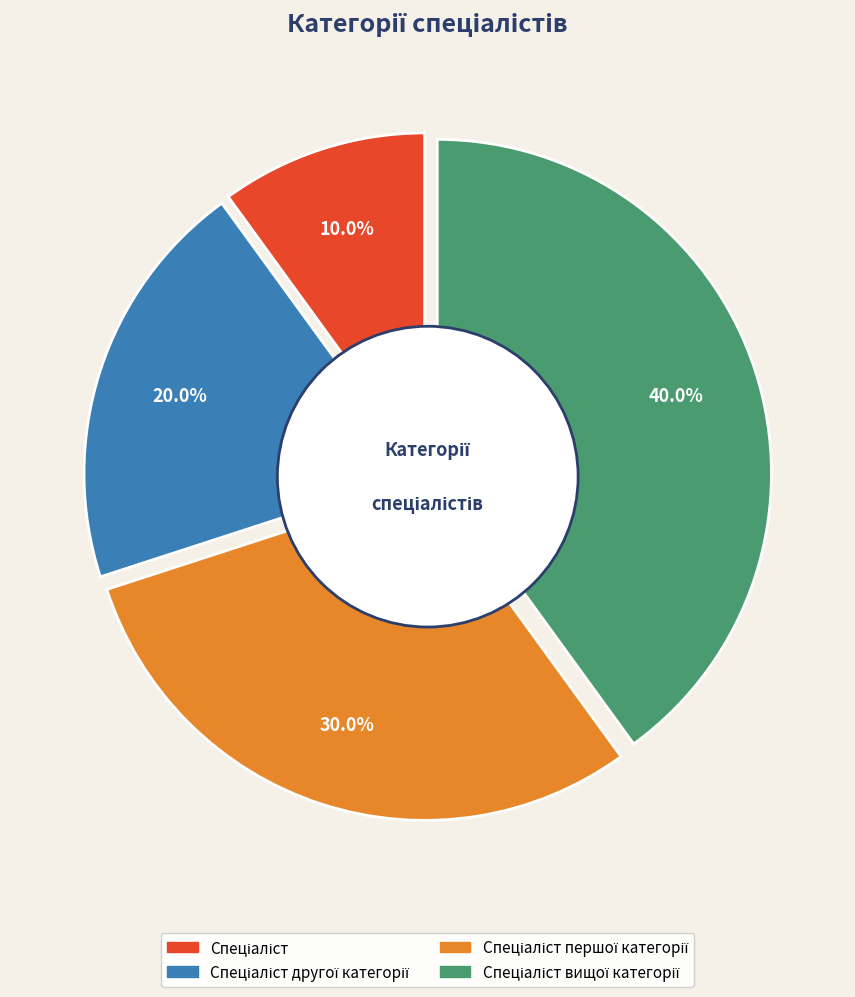

How many slices are in this pie chart?

4